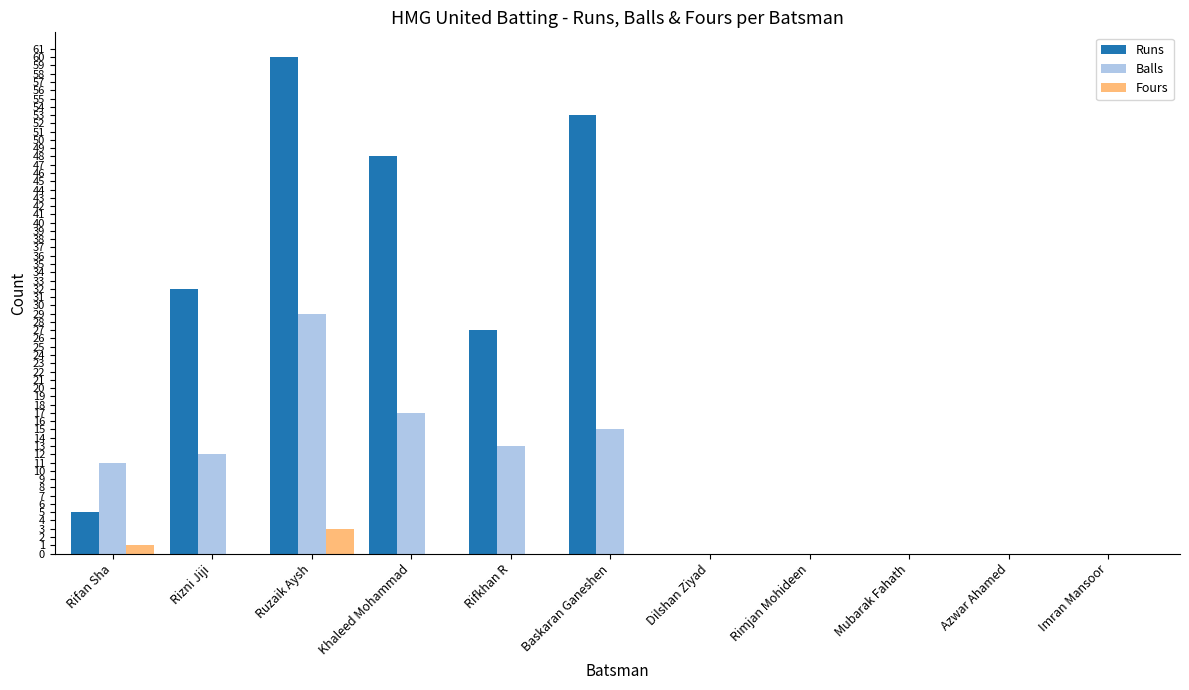

True or false: Runs has a value of 0 at Azwar Ahamed.

True